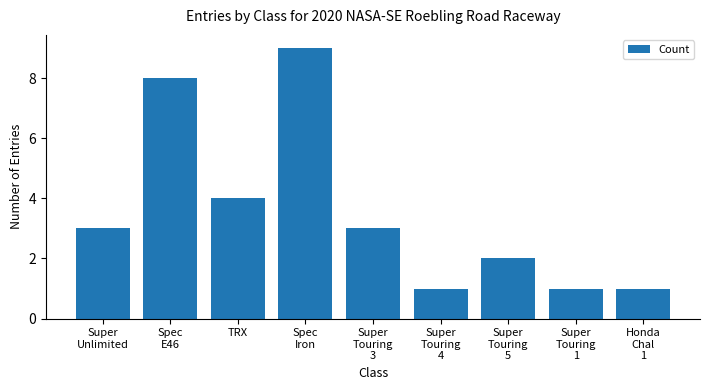

What is the label of the 9th bar from the left?

Honda
Chal
1